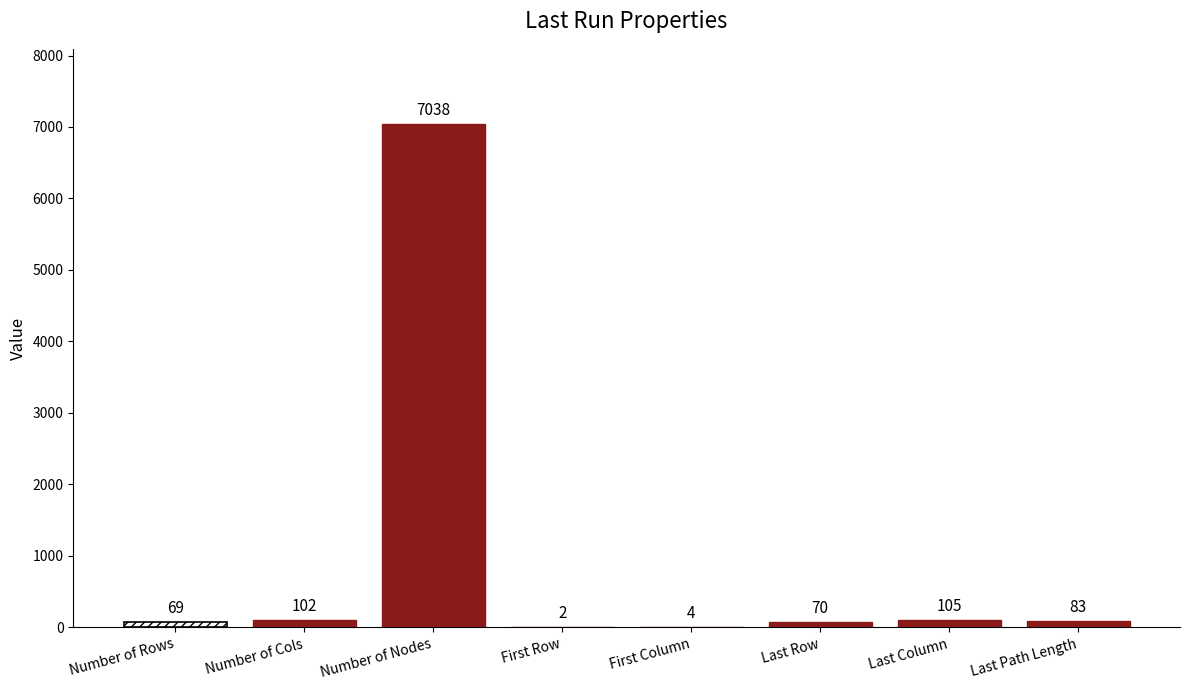

Count the number of data series in this chart.

1